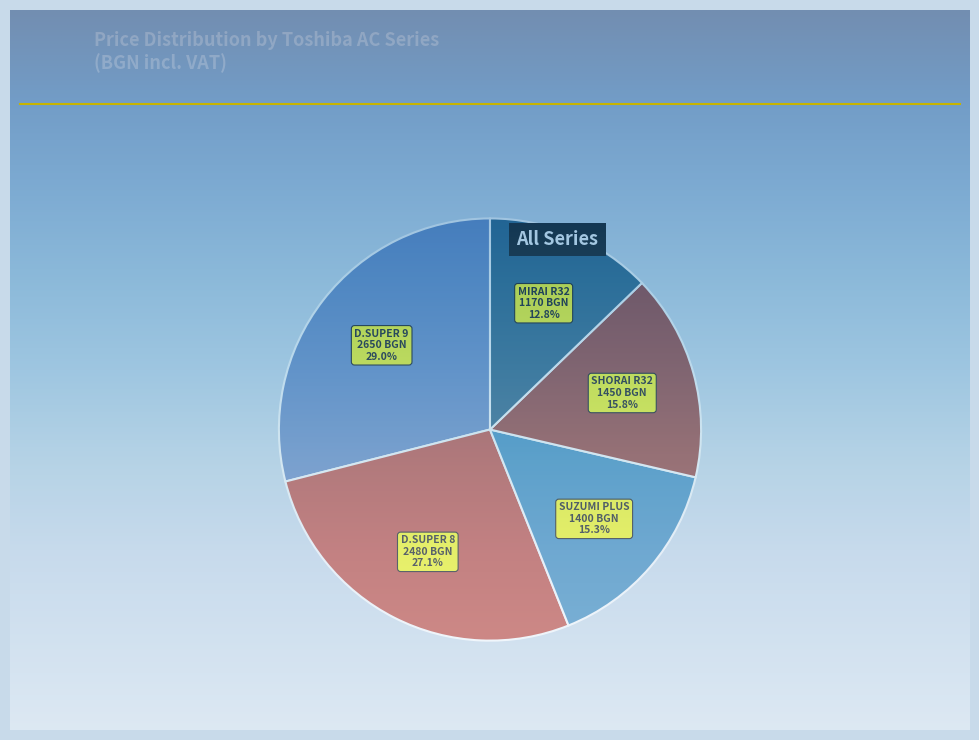

What percentage is NOT represented by SUZUMI PLUS?

84.7%